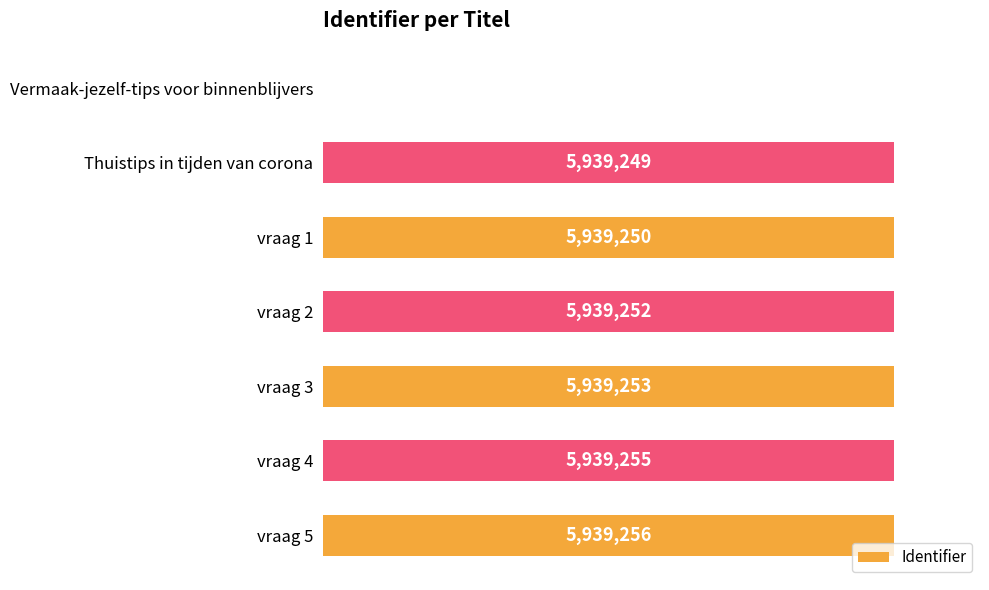

Are the bars horizontal?

Yes